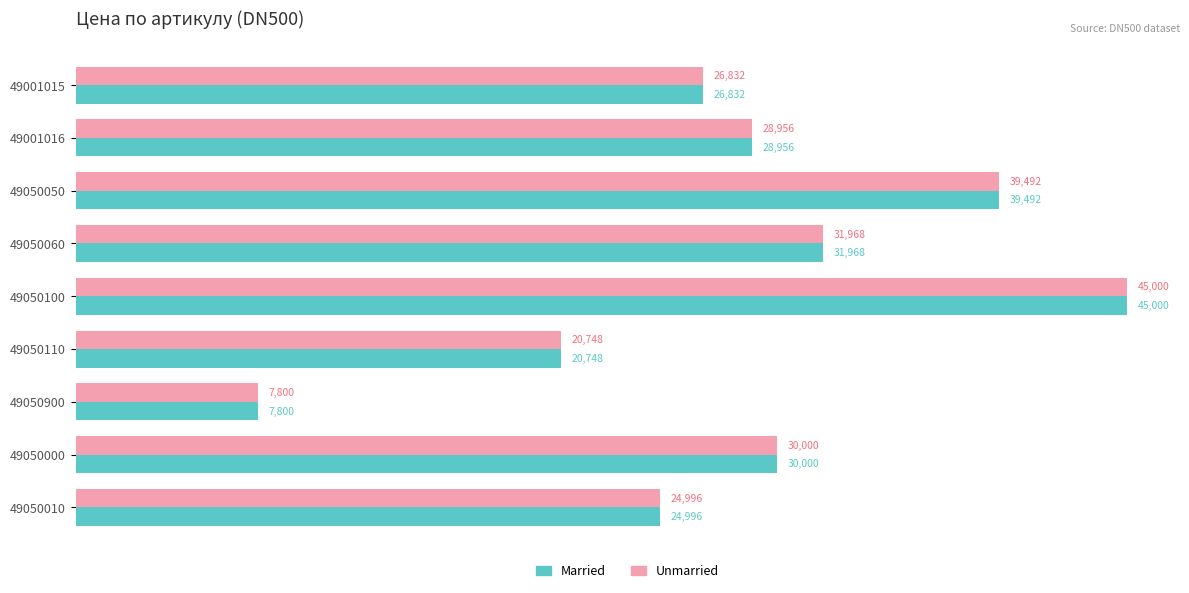

At which label does Married reach its minimum?

49050900